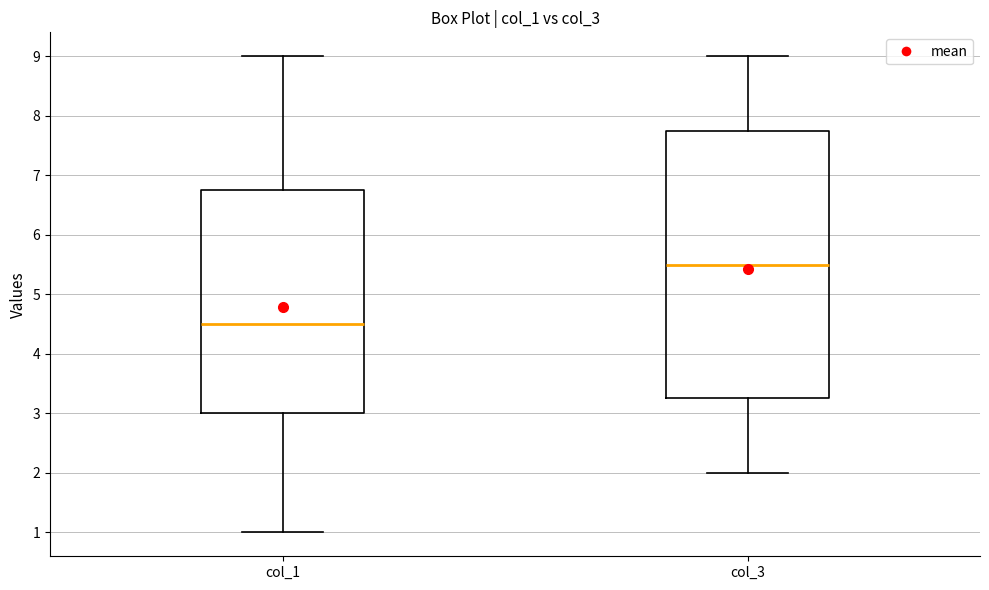

Where does the upper whisker of the box for col_3 end on the y-axis? The values are not printed on the chart, so give them approximately, as read against the axis.

9.0